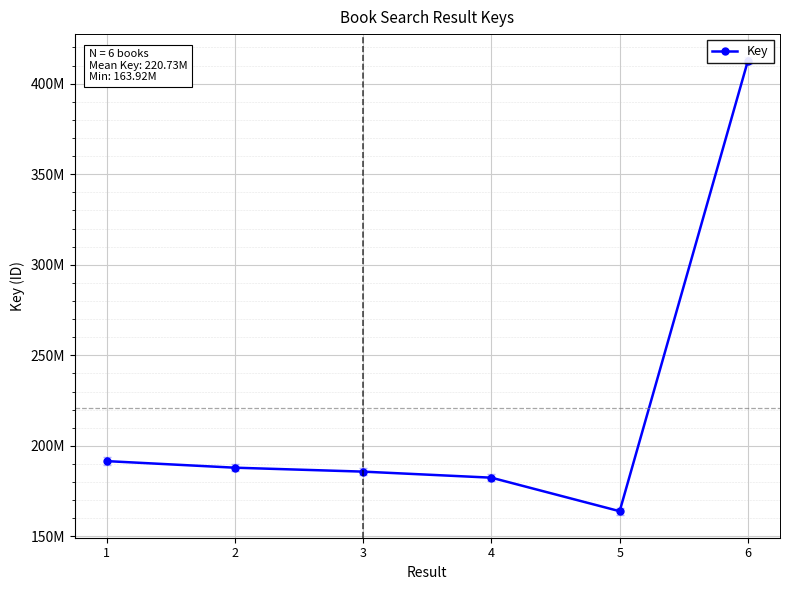

Rank the categories by value from lowest to highest.

5, 4, 3, 2, 1, 6